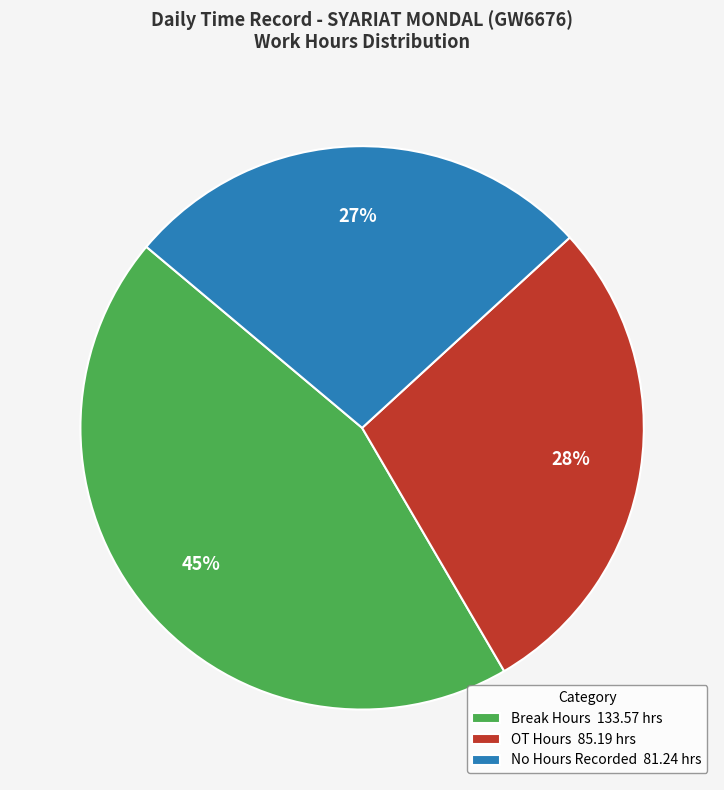

What is the smallest slice in the pie chart?

No Hours Recorded 81.24 hrs